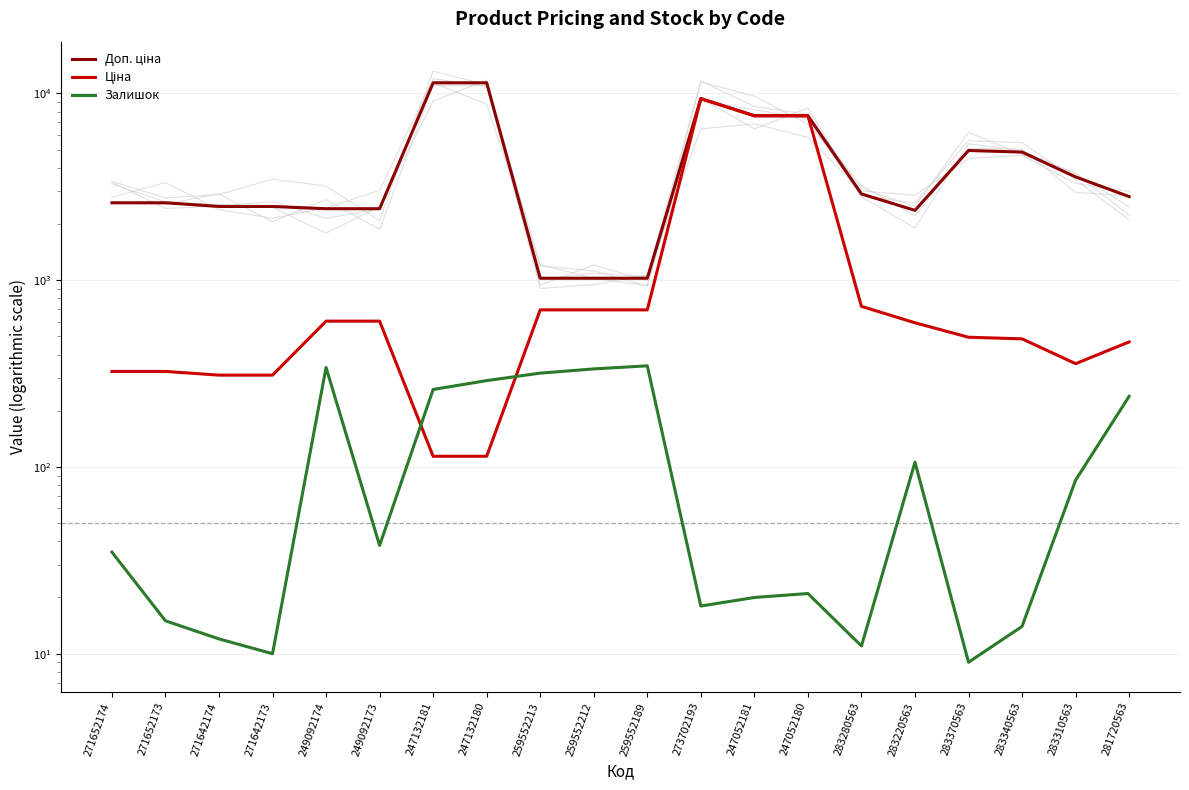

What is the difference between the Доп. ціна values at 271642174 and 259552189?

1457.8